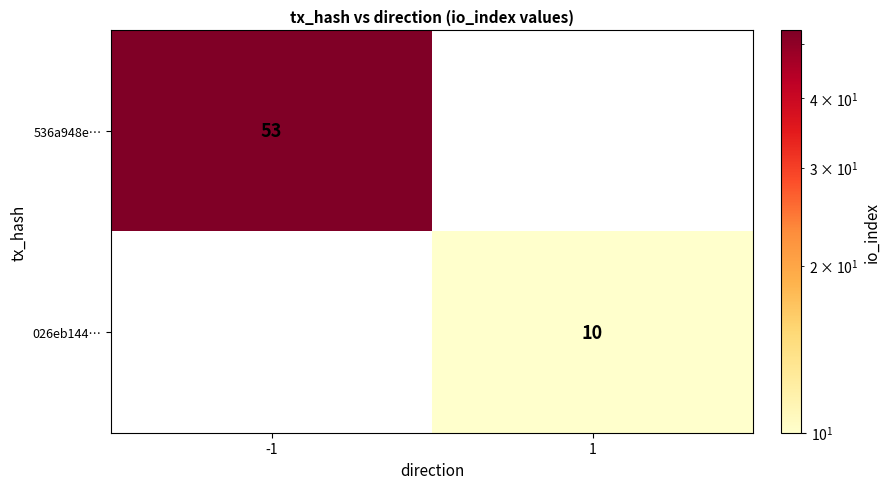

The value of 536a948e… at -1 is 94. True or false?

False